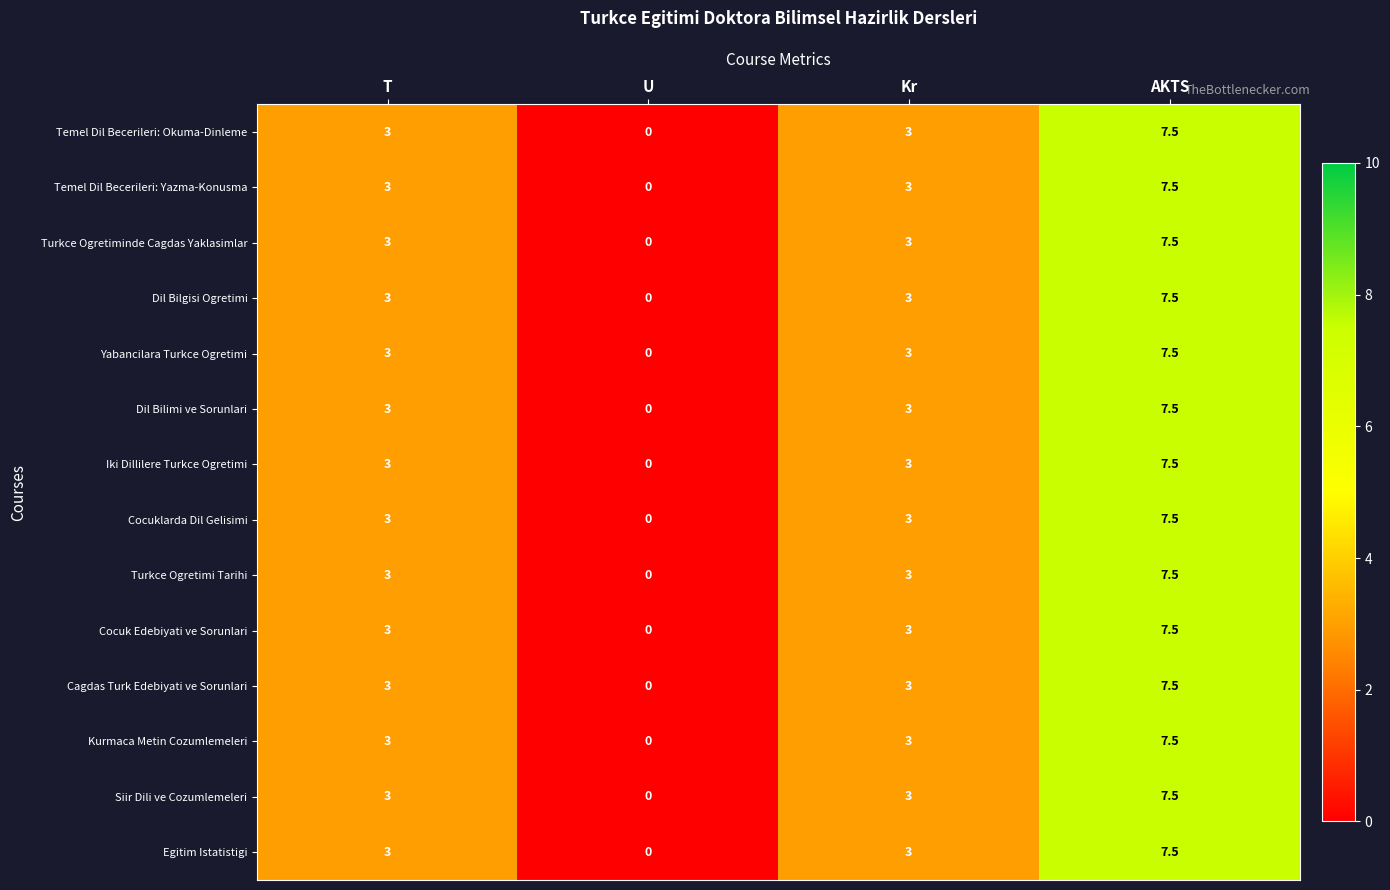

How many data points in Iki Dillilere Turkce Ogretimi are less than 3?

1